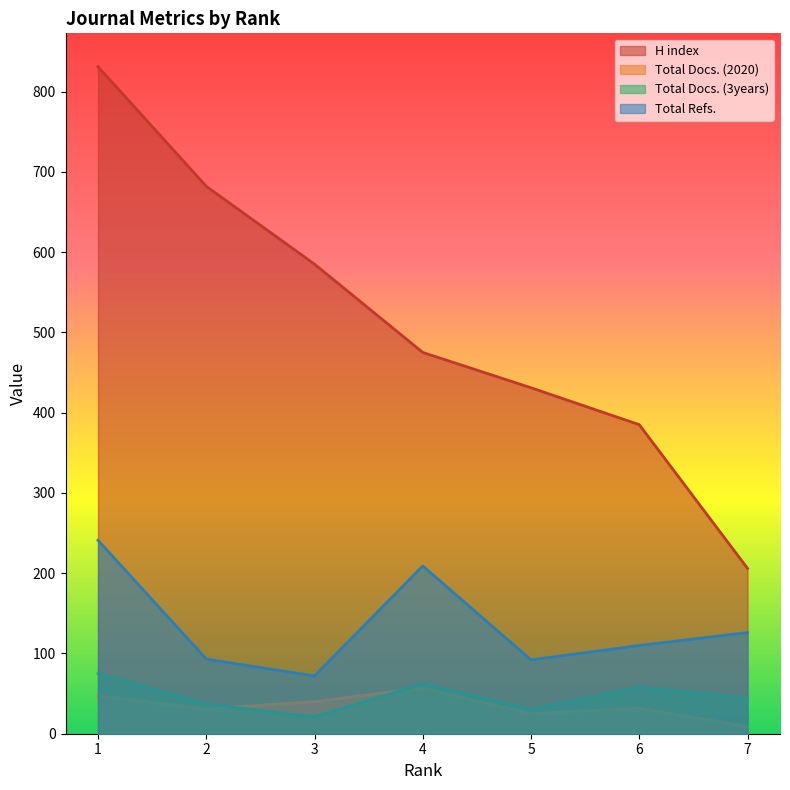

The Total Docs. (2020) series shows 32 at 6. True or false?

True